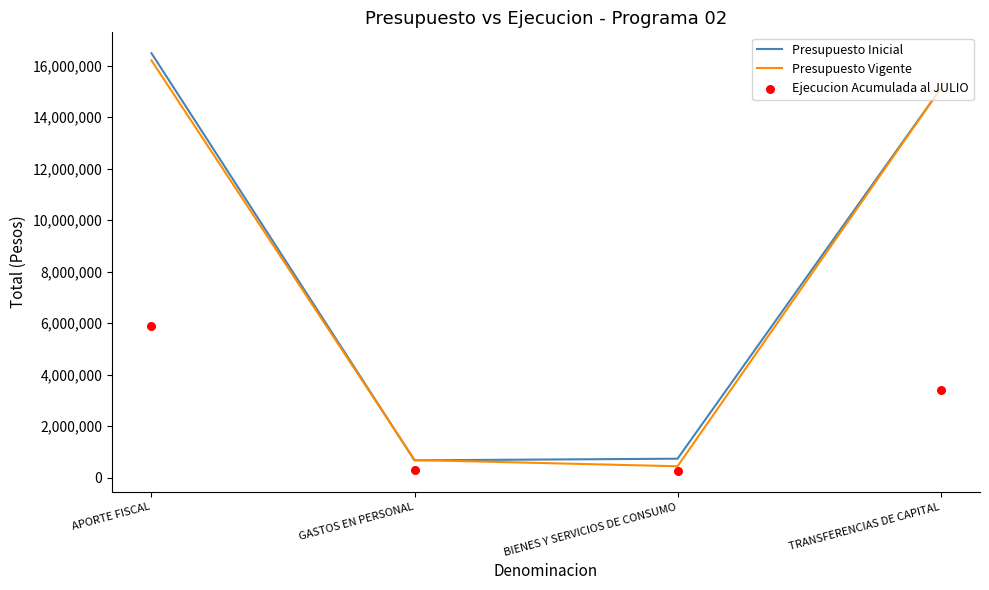

At how many categories does at least one series exceed 7713245?

2